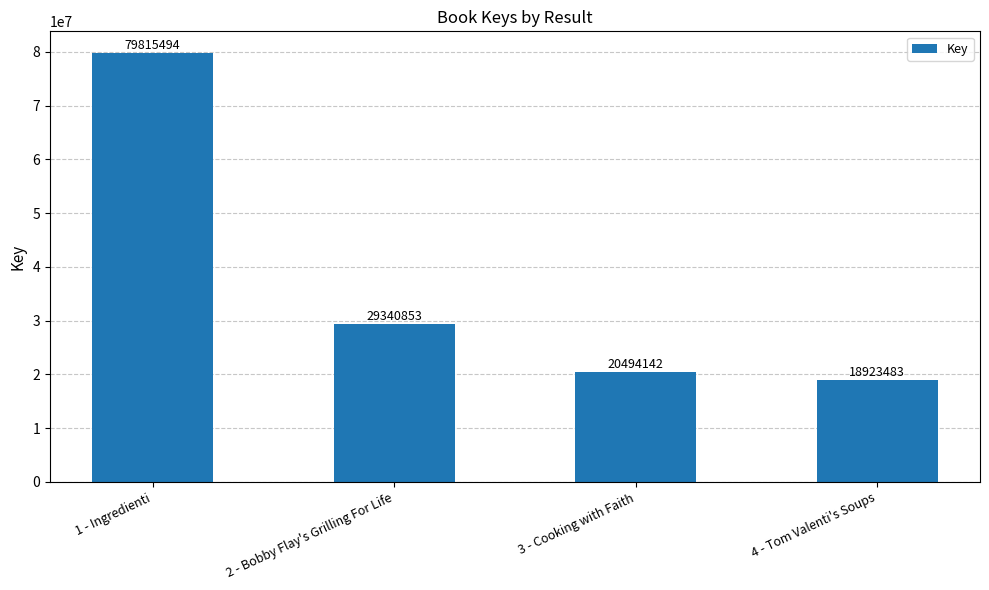

Reading left to right, what are all the values shown in this chart?

1 - Ingredienti=79815494	2 - Bobby Flay's Grilling For Life=29340853	3 - Cooking with Faith=20494142	4 - Tom Valenti's Soups=18923483